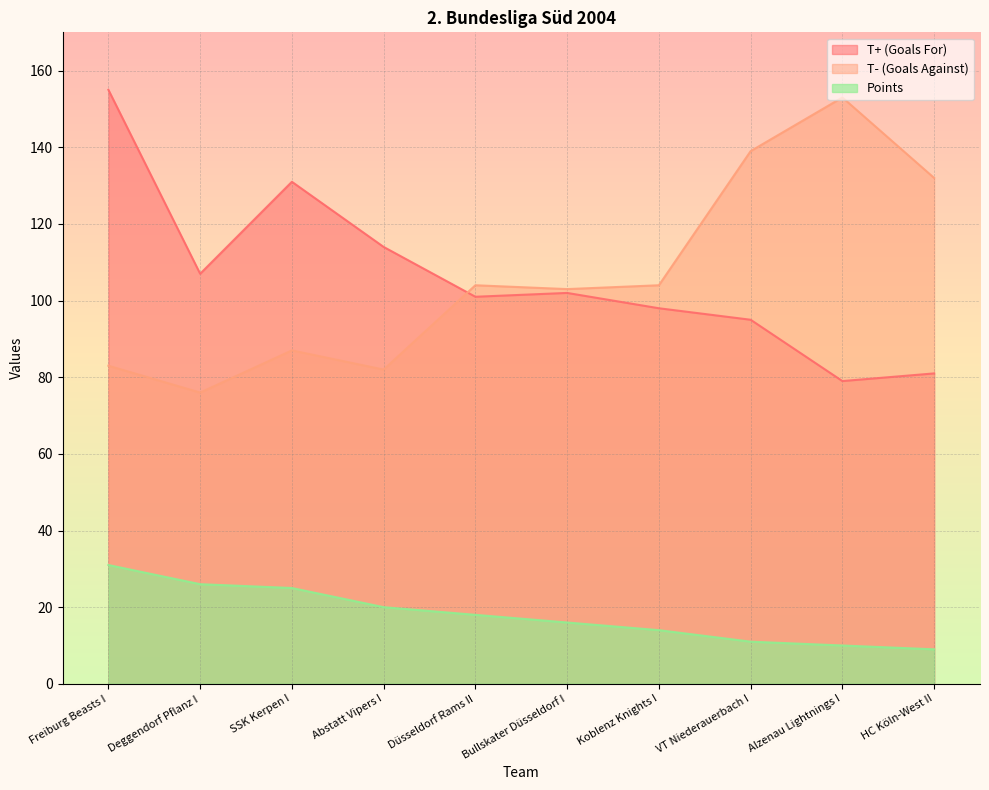

What is the value of the Points point at the 5th from the left?

18